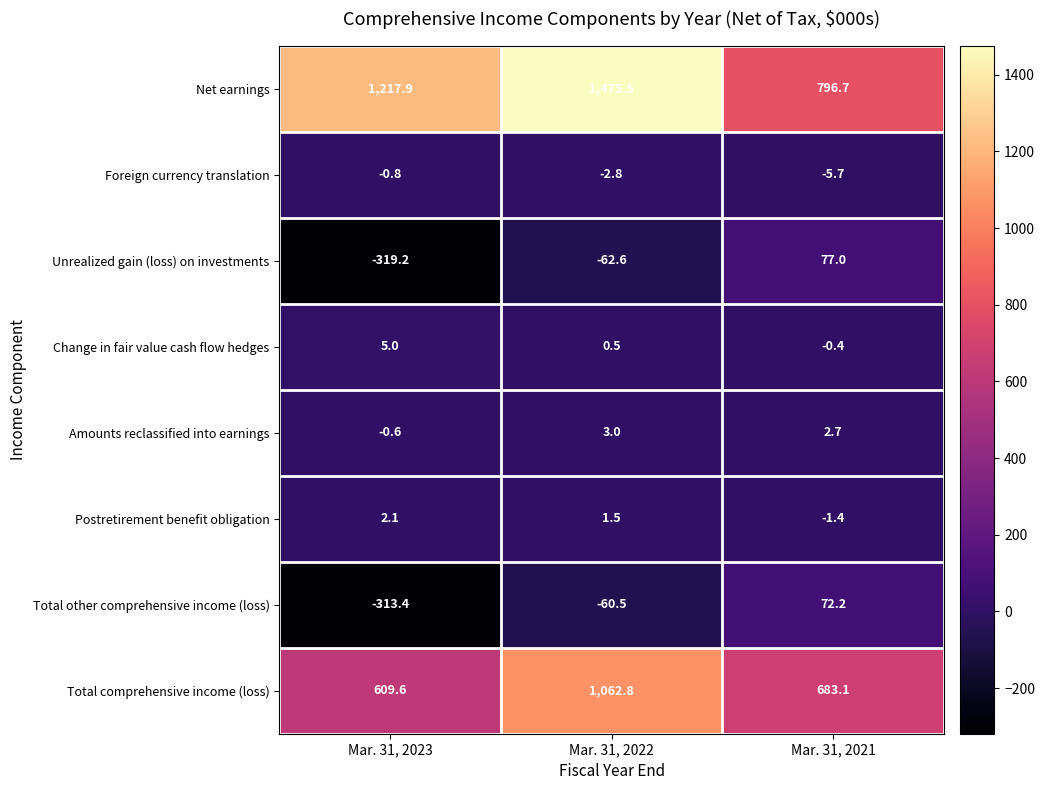

How many distinct data groups are displayed?

8